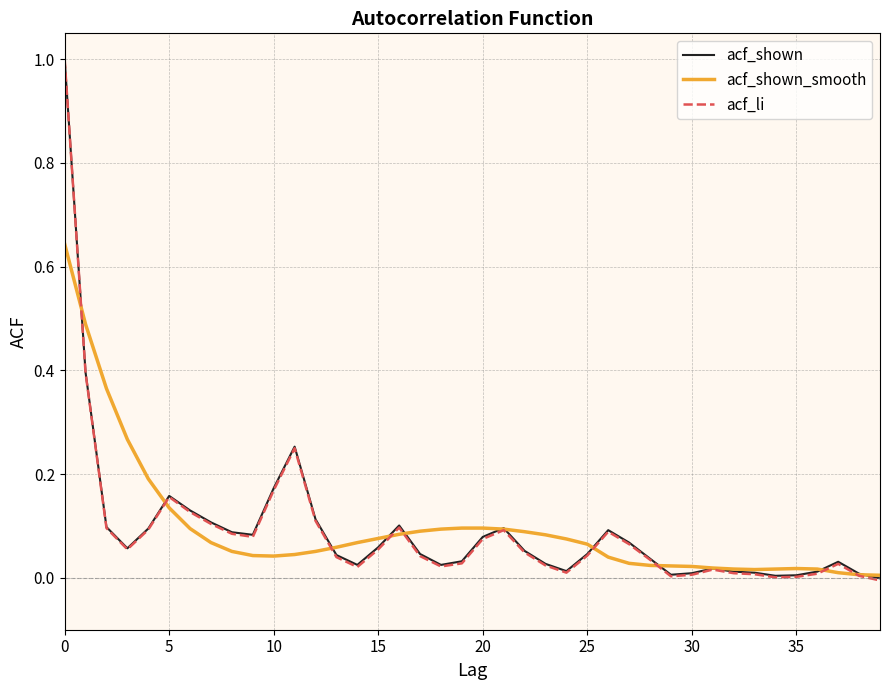

What is the maximum value shown in the chart?

1.0